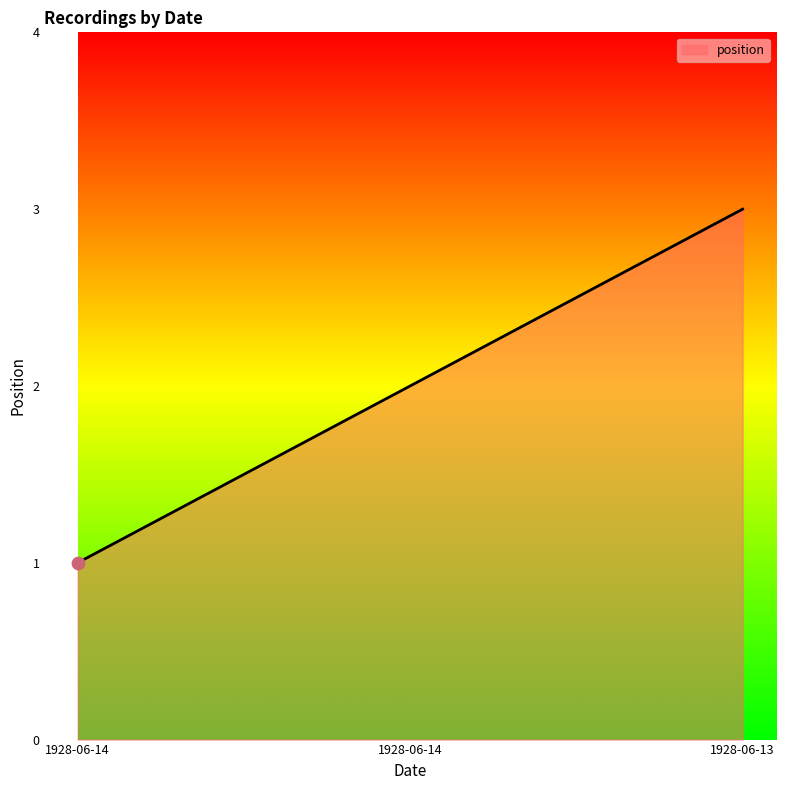

Count the number of categories in the chart.

3